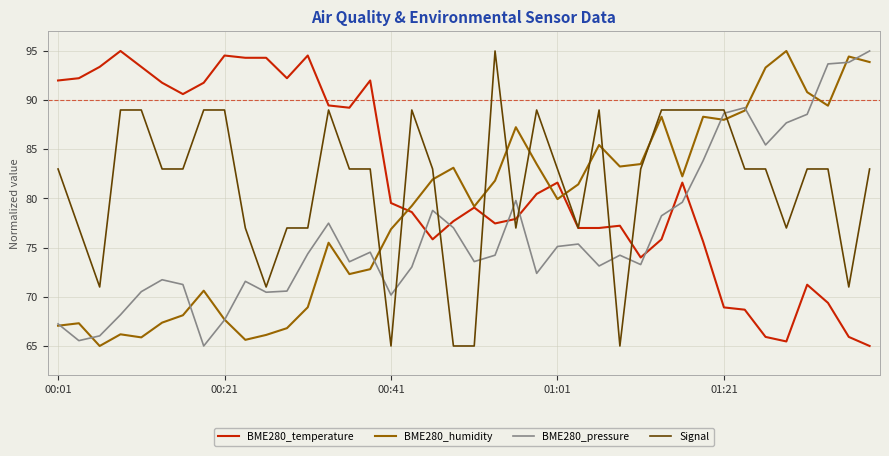

What is the smallest value displayed?

65.0